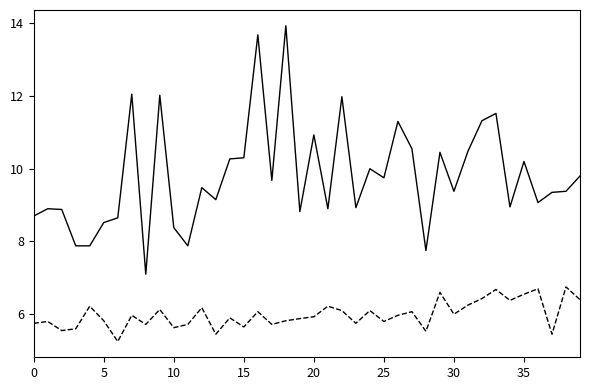

The value of P1 at 24 is 16.0. True or false?

False